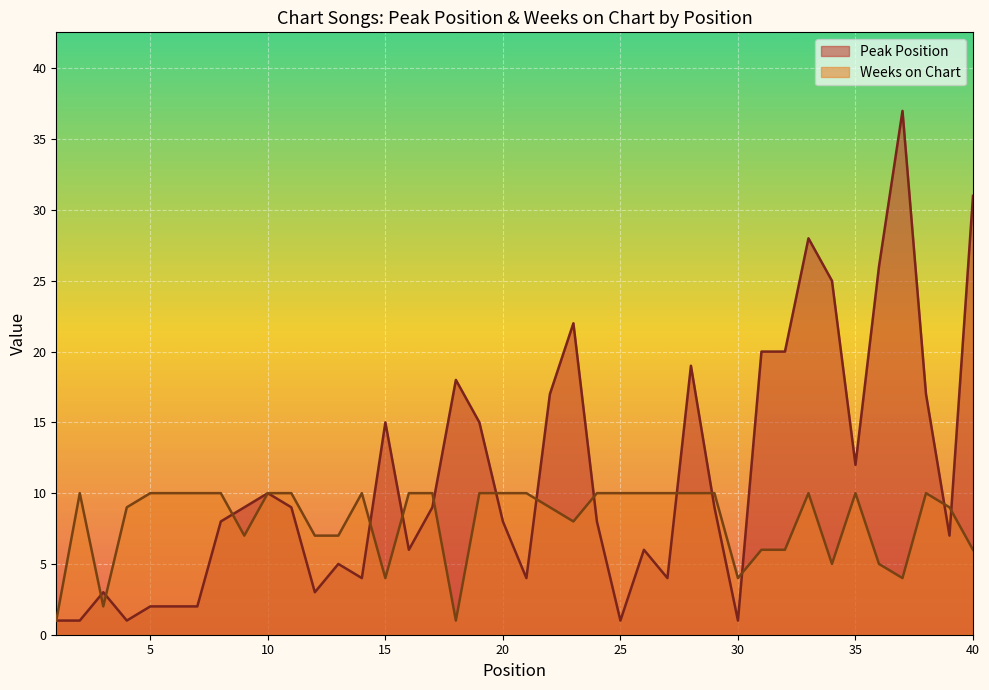

At which category does Weeks on Chart reach its first local peak?

2